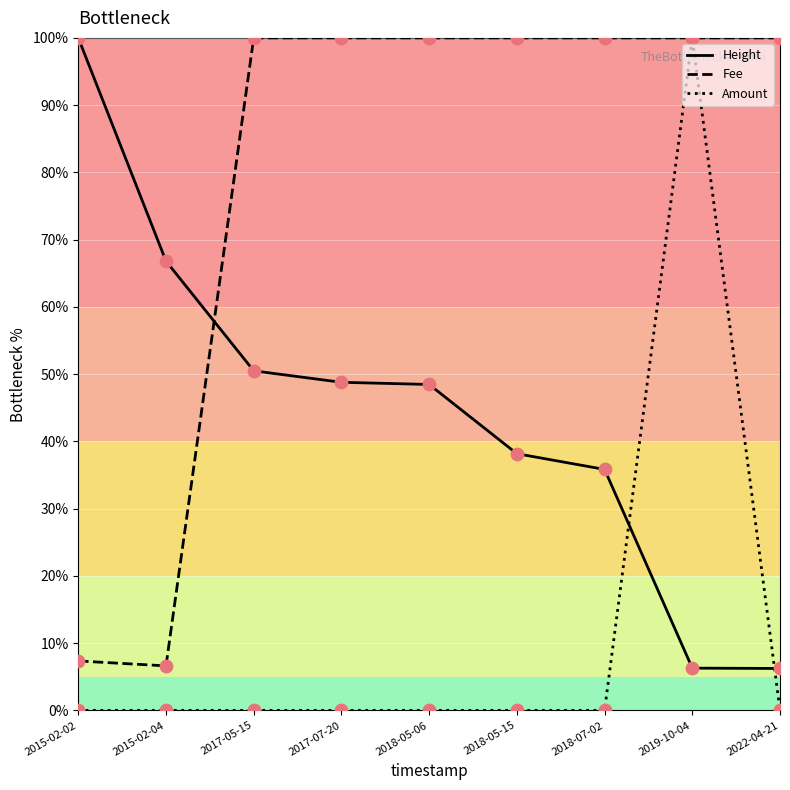

Between 2015-02-02 and 2018-05-15, which series saw the biggest shift?

Fee